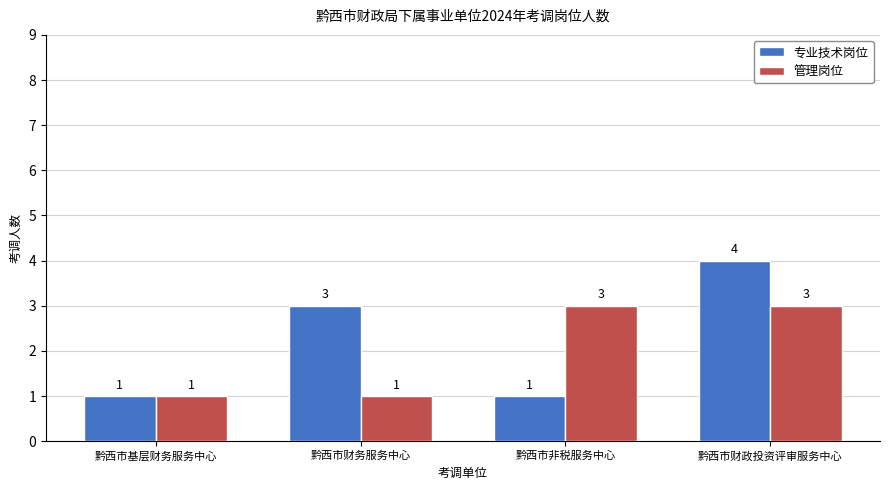

What is the difference between the 专业技术岗位 values at 黔西市财务服务中心 and 黔西市财政投资评审服务中心?

1